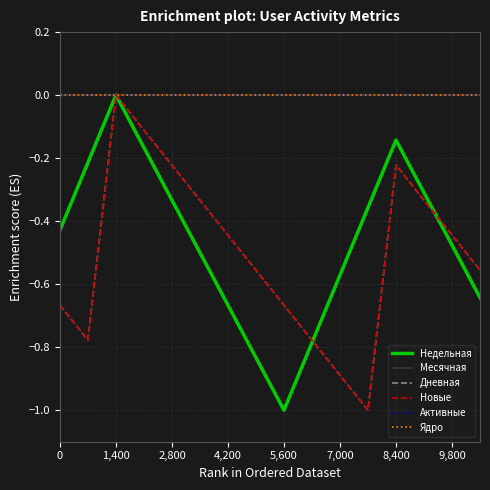

Is this an area chart (filled region under the line)?

No